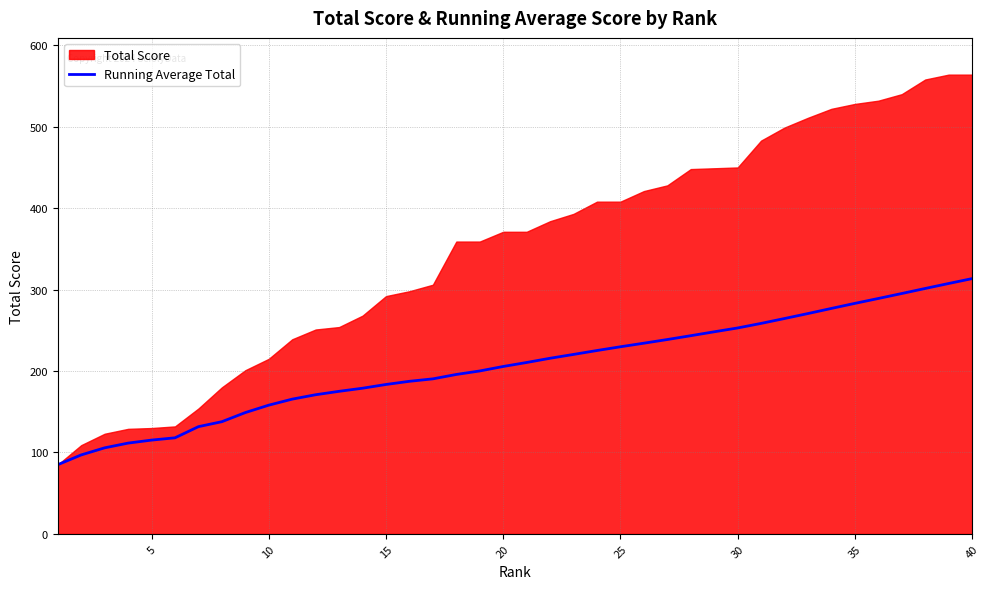

What is the minimum value for Running Average Total?

85.0